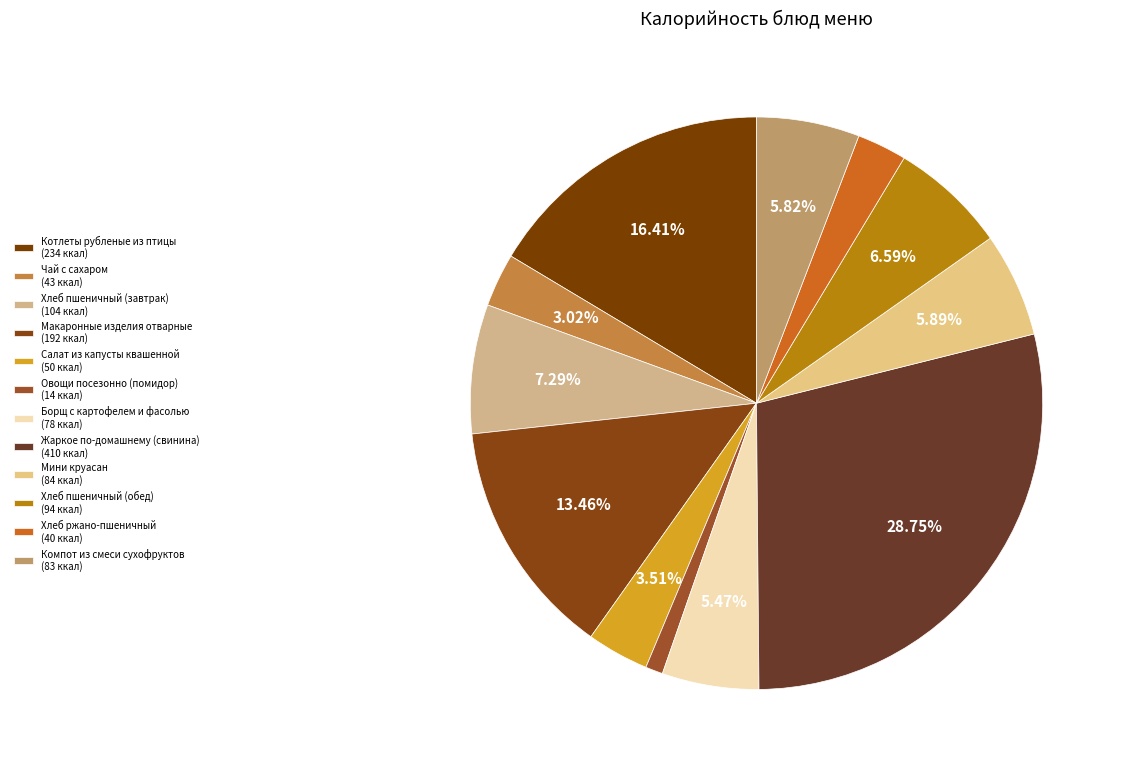

Which slice is the smallest?

Овощи посезонно (помидор)